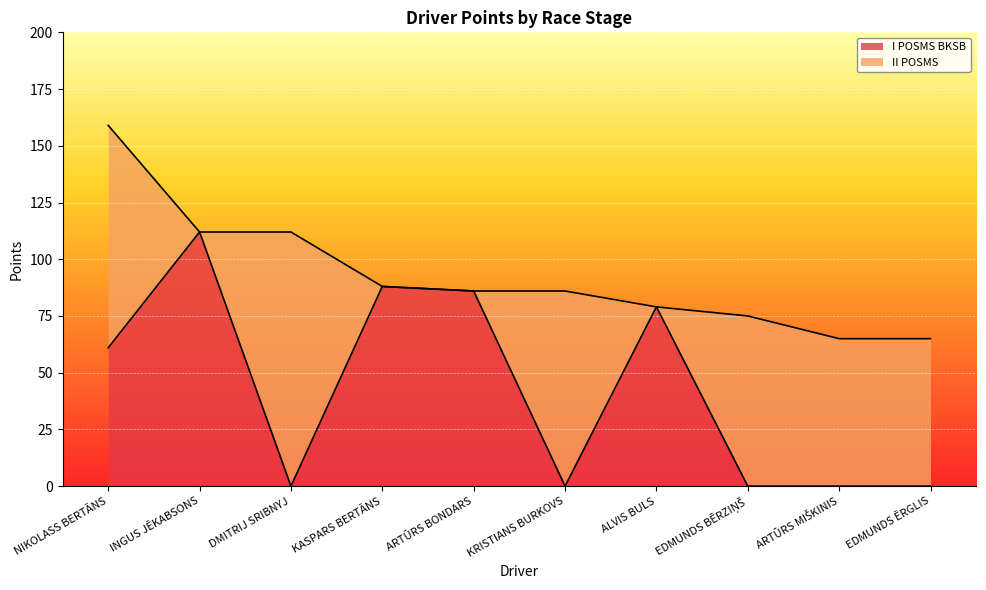

Is it true that I POSMS BKSB equals 67 at DMITRIJ SRIBNYJ?

False